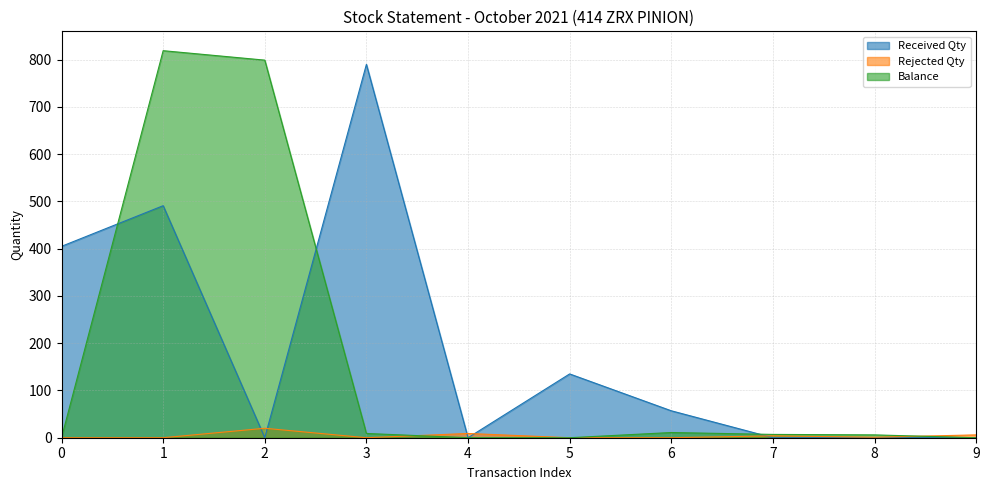

Reading left to right, list all the values displayed in this chart.

Received Qty: 0=405	1=491	2=0	3=790	4=0	5=135	6=57	7=0	8=0	9=0
Rejected Qty: 0=0	1=0	2=20	3=0	4=9	5=0	6=0	7=4	8=1	9=6
Balance: 0=0	1=819	2=799	3=9	4=0	5=0	6=11	7=7	8=6	9=0